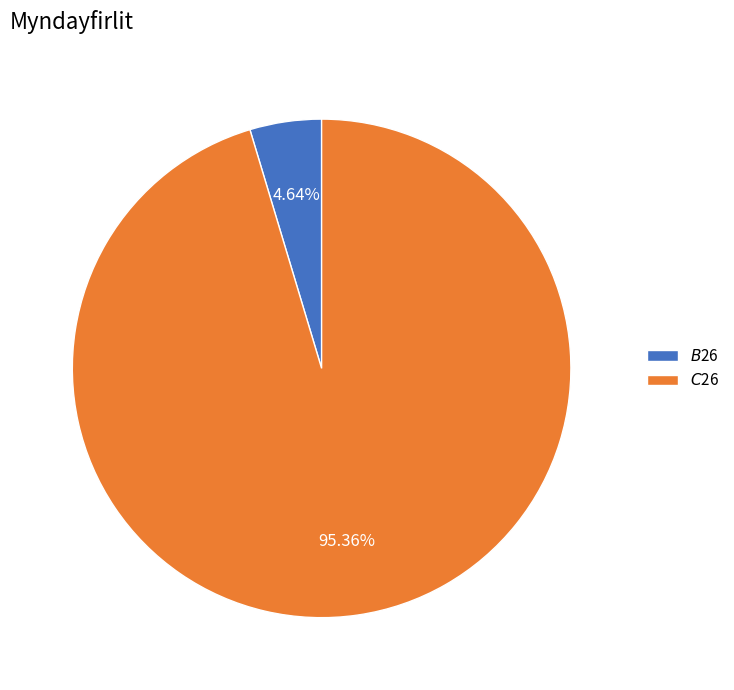

Which category has the smallest portion of the pie?

$B$26